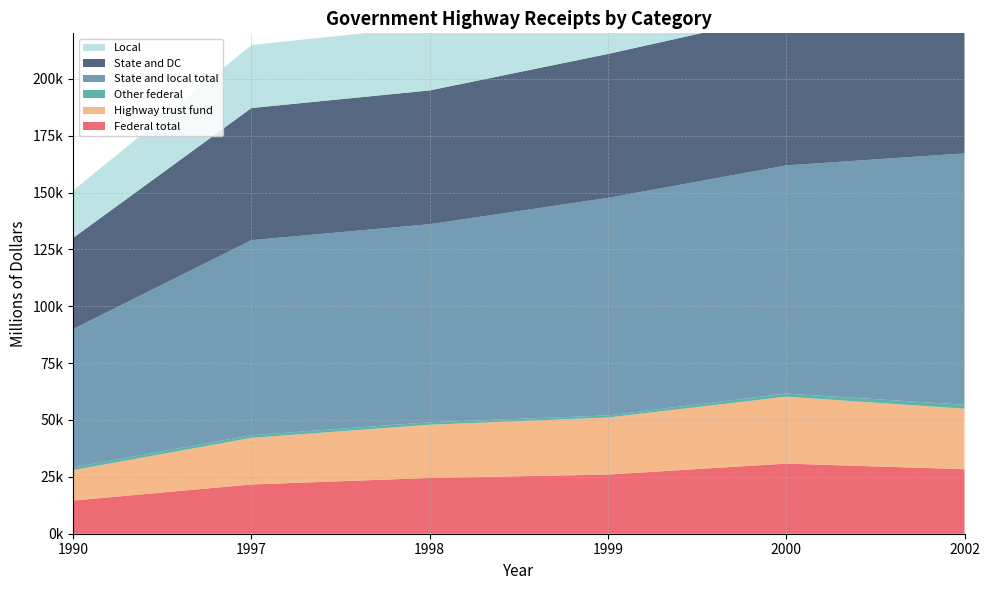

Reading left to right, list all the values displayed in this chart.

Federal total: 1990=14576	1997=21648	1998=24509	1999=26008	2000=30819	2002=28344
Highway trust fund: 1990=13380	1997=20500	1998=23396	1999=25085	2000=29445	2002=26616
Other federal: 1990=1196	1997=1148	1998=1113	1999=923	2000=1374	2002=1728
State and local total: 1990=60868	1997=85773	1998=87072	1999=95642	2000=100296	2002=110534
State and DC: 1990=40026	1997=58087	1998=58806	1999=63274	2000=66434	2002=72296
Local: 1990=20842	1997=27686	1998=28266	1999=32368	2000=33862	2002=38238